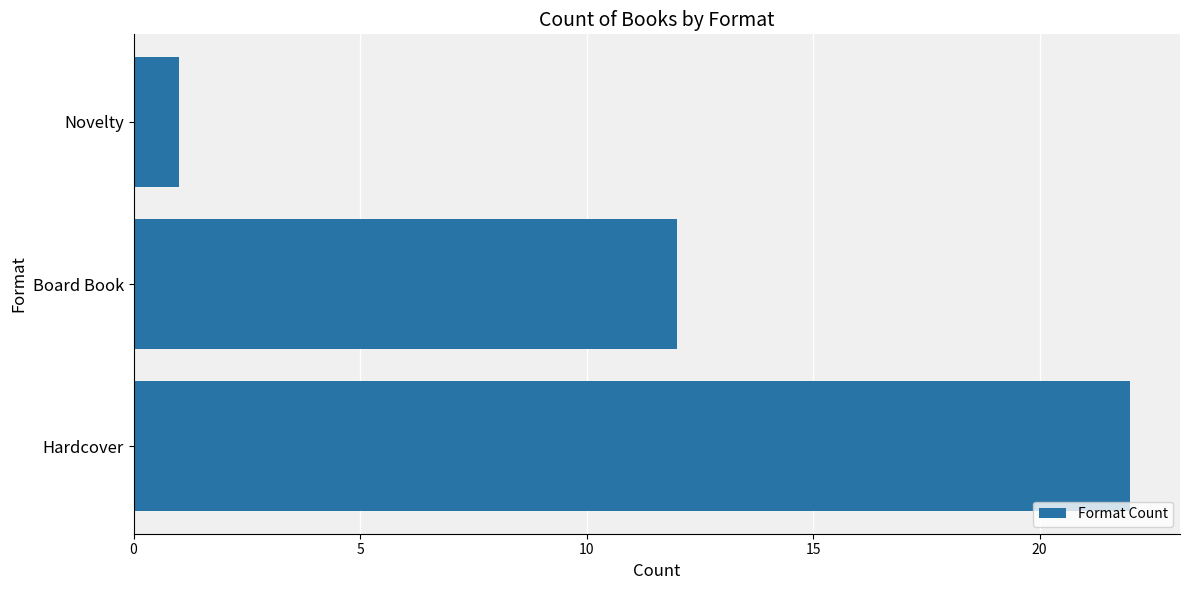

List the labels in order of value, largest first.

Hardcover, Board Book, Novelty